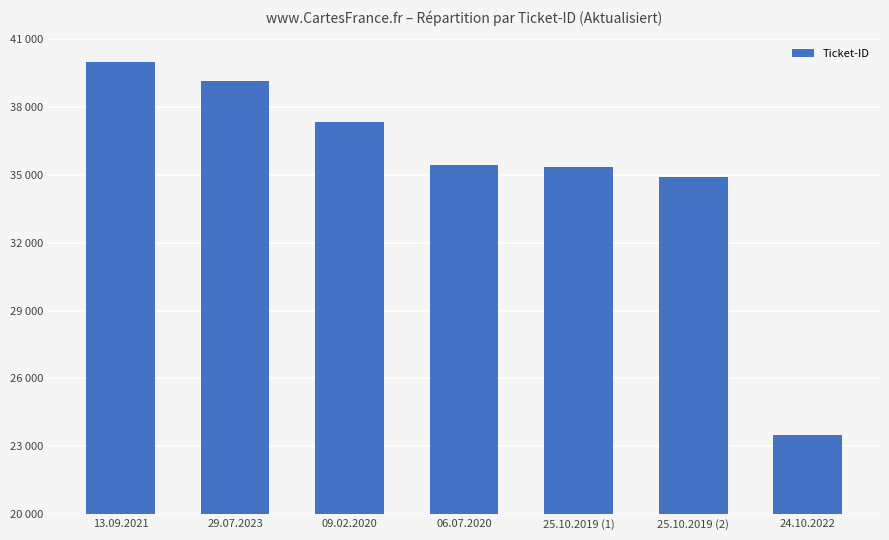

At which label is the value closest to 31756?

25.10.2019 (2)